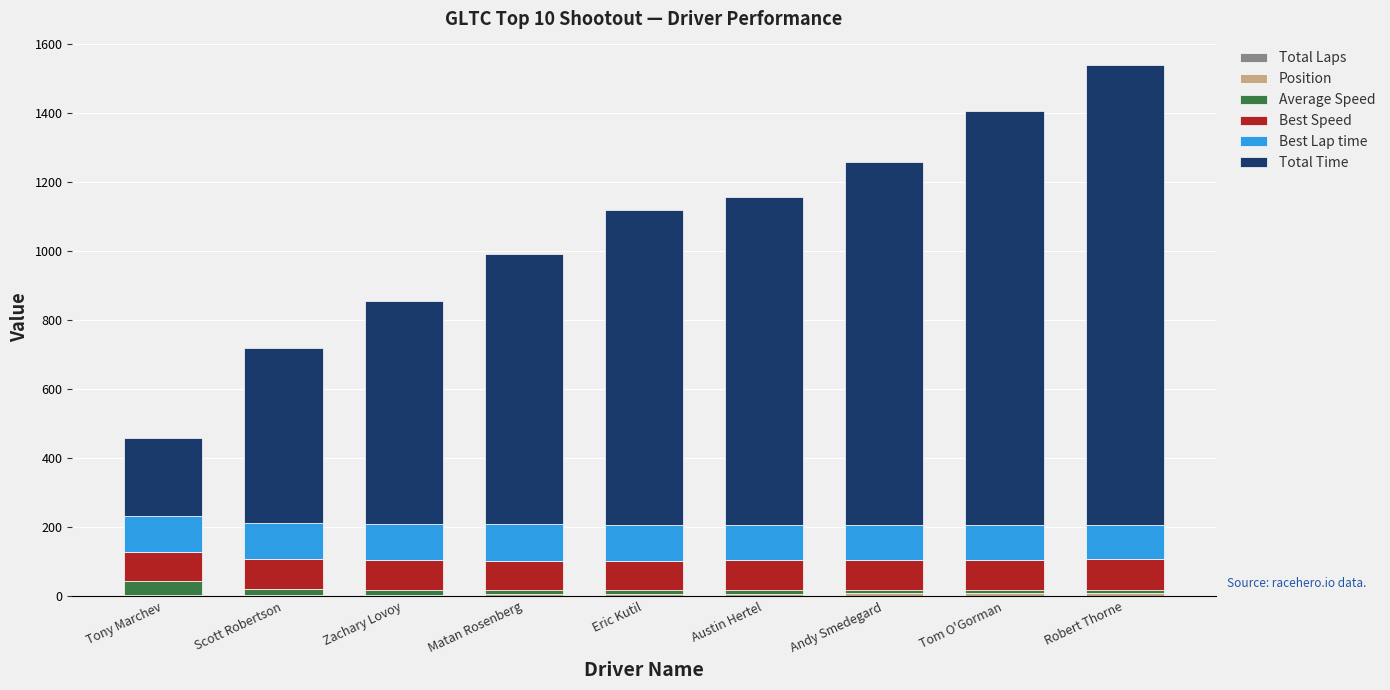

The Total Laps series shows 1.0 at Tom O'Gorman. True or false?

True